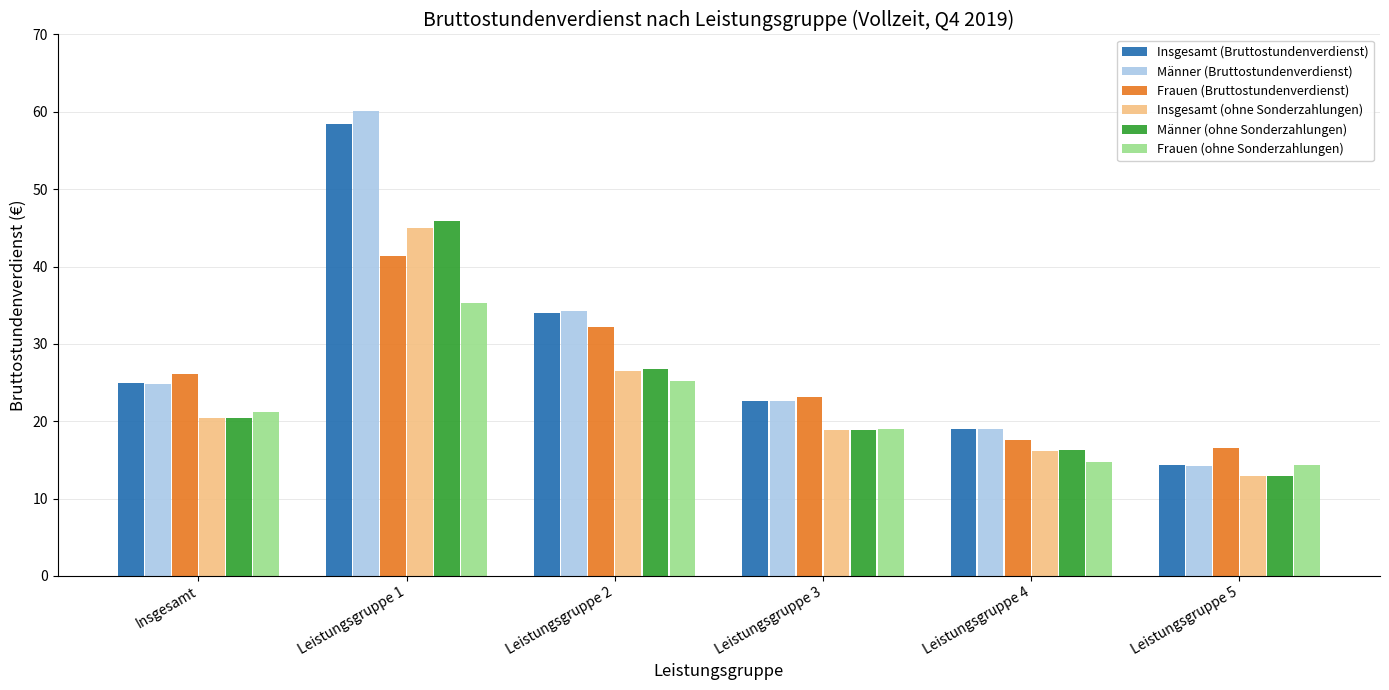

True or false: Frauen (Bruttostundenverdienst) has a value of 41.4 at Leistungsgruppe 1.

True